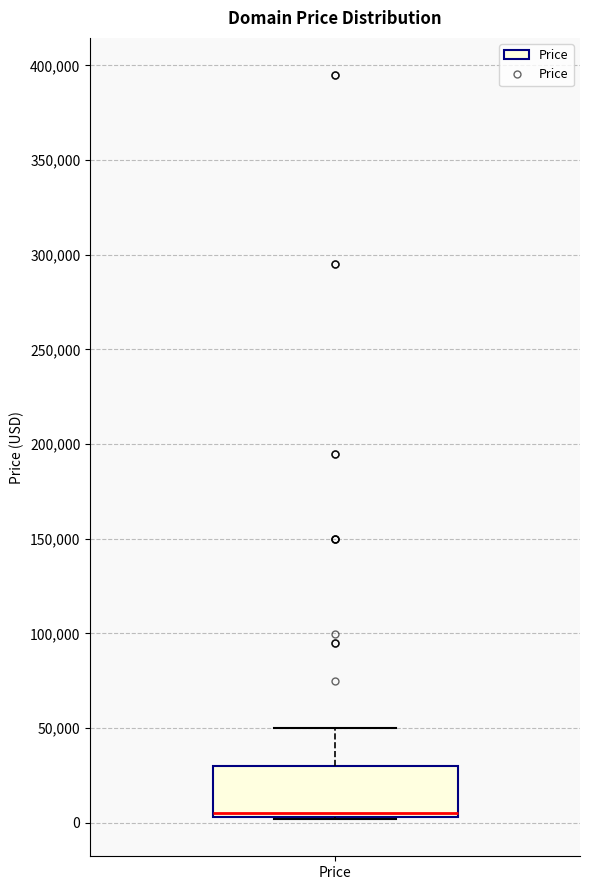

Read this box plot against the y-axis: the position of the median line, the range covered by the box, and the ends of both whiskers. The values are not printed on the chart, so give them approximately, as read against the axis.

median 5000 (just above the box's lower edge), box 5000 to 30000, whiskers 0 to 50000